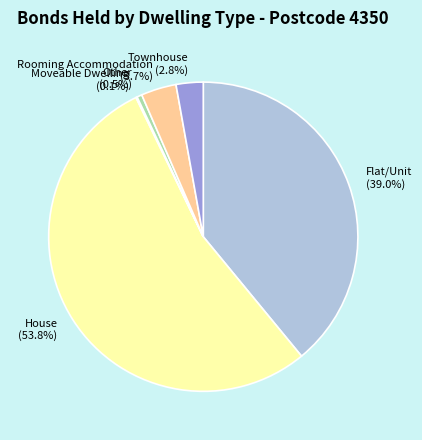

Is there any slice that represents more than half of the pie?

Yes